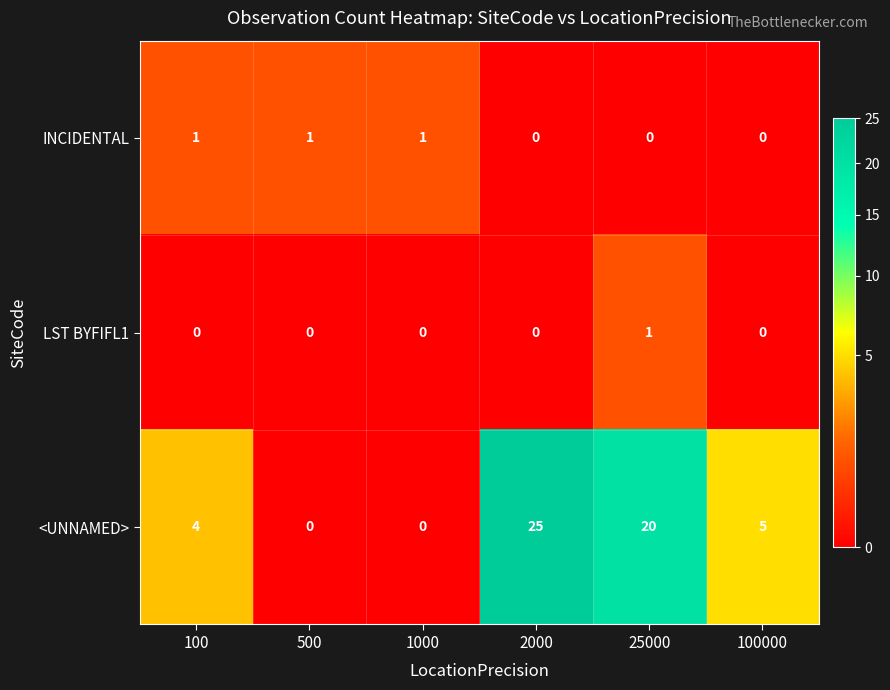

What is the difference between the maximum and second lowest values in the <UNNAMED> series?

25